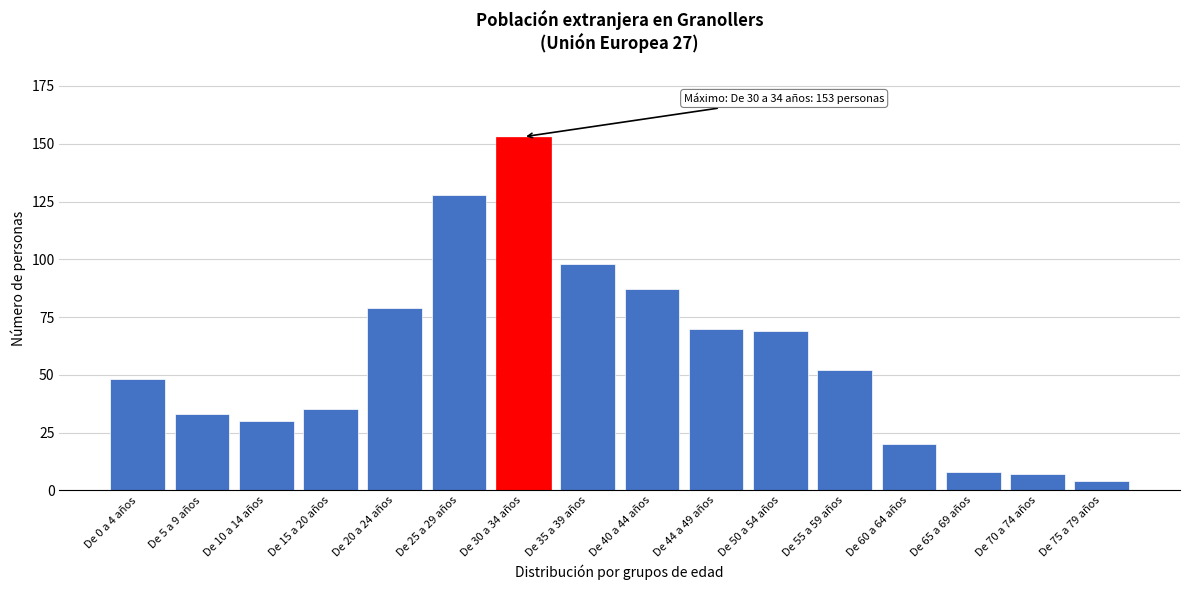

Reading right to left, what are all the values shown in this chart?

De 75 a 79 años=4	De 70 a 74 años=7	De 65 a 69 años=8	De 60 a 64 años=20	De 55 a 59 años=52	De 50 a 54 años=69	De 44 a 49 años=70	De 40 a 44 años=87	De 35 a 39 años=98	De 30 a 34 años=153	De 25 a 29 años=128	De 20 a 24 años=79	De 15 a 20 años=35	De 10 a 14 años=30	De 5 a 9 años=33	De 0 a 4 años=48